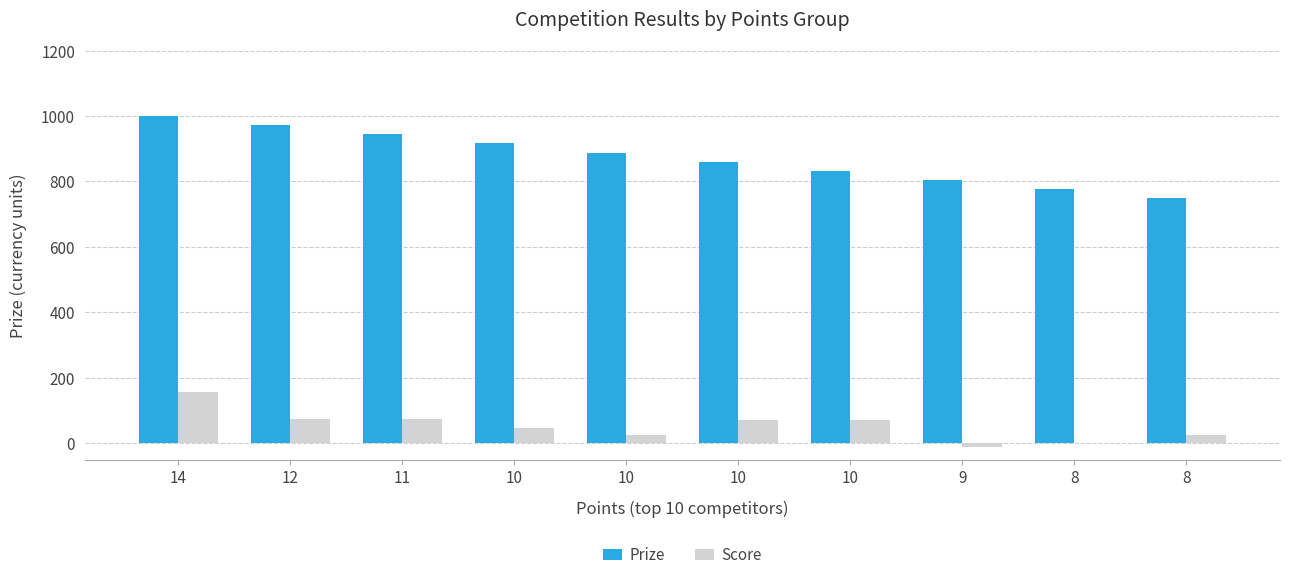

What is the maximum value shown in the chart?

1000